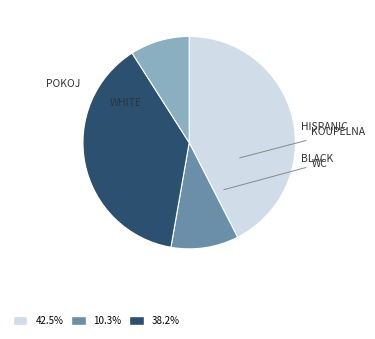

Is there any slice that represents more than half of the pie?

No